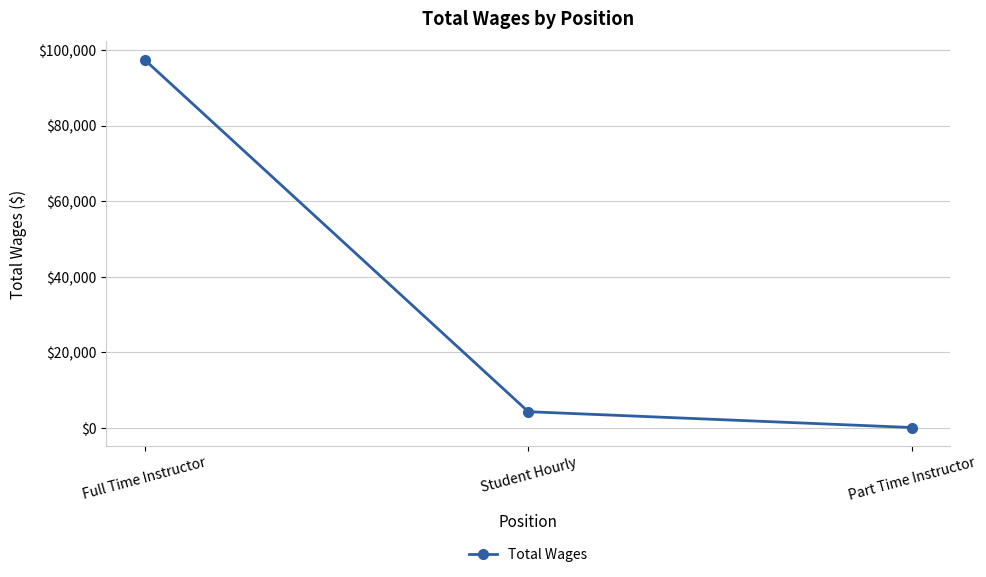

List the labels in order of value, smallest first.

Part Time Instructor, Student Hourly, Full Time Instructor